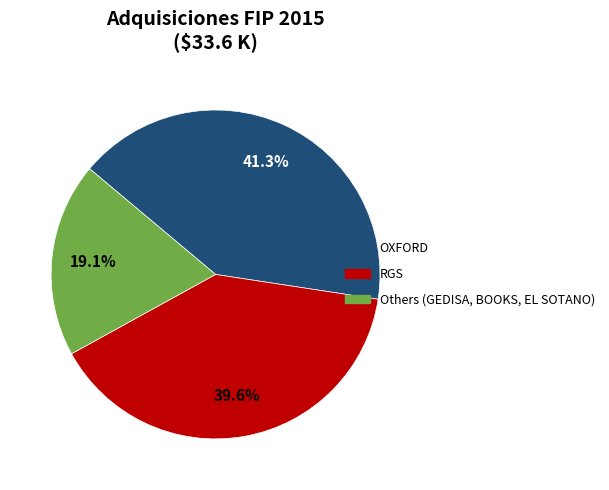

Is there a majority slice in this chart?

No